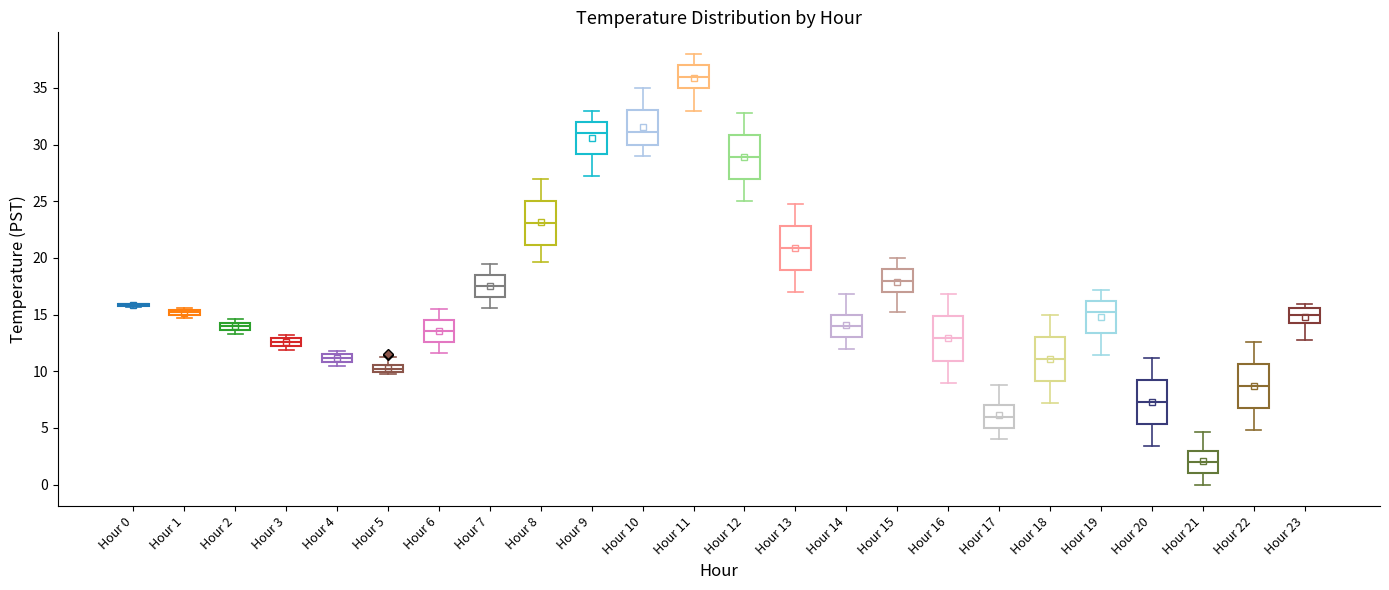

Where does the lower whisker of the box for Hour 12 end on the y-axis? The values are not printed on the chart, so give them approximately, as read against the axis.

25.0